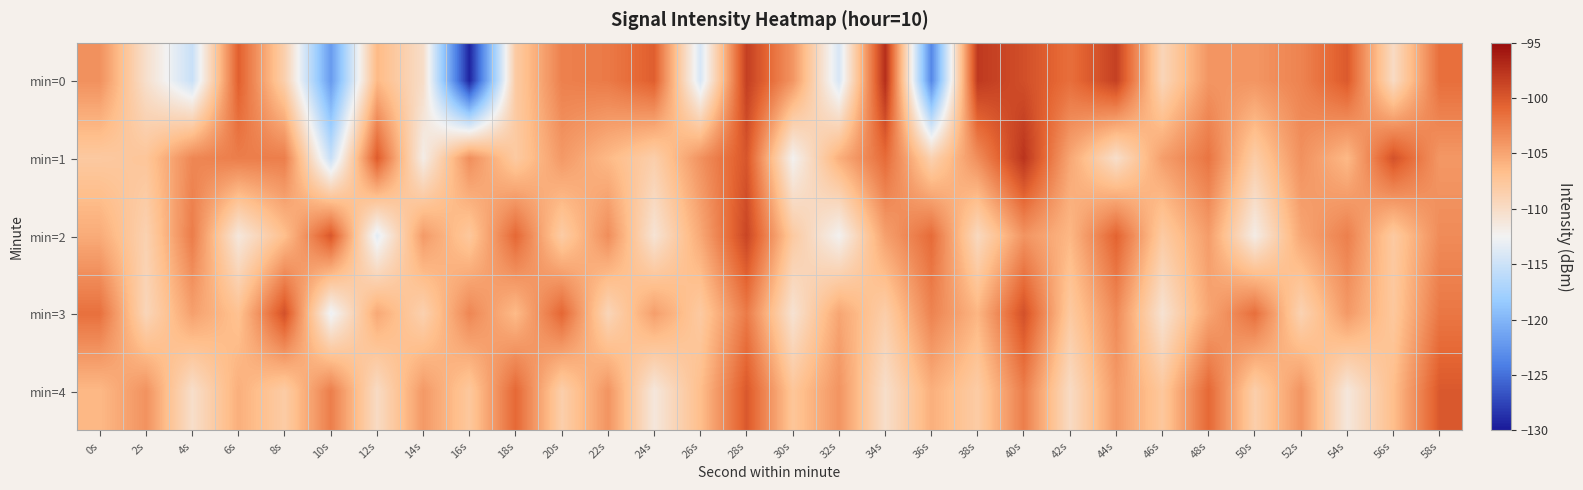

Which has a higher value, 52s or 38s?

38s